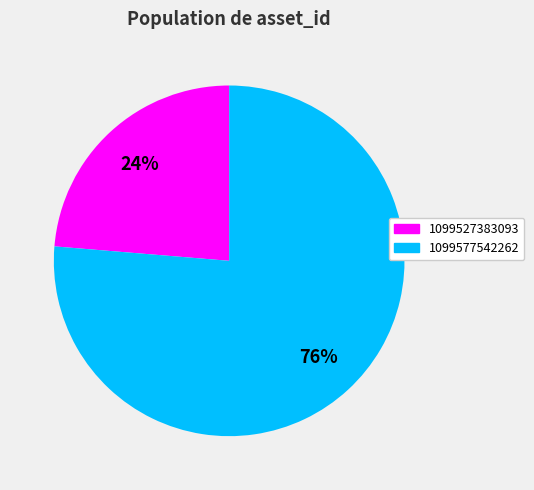

Rank the categories by value from highest to lowest.

1099577542262, 1099527383093